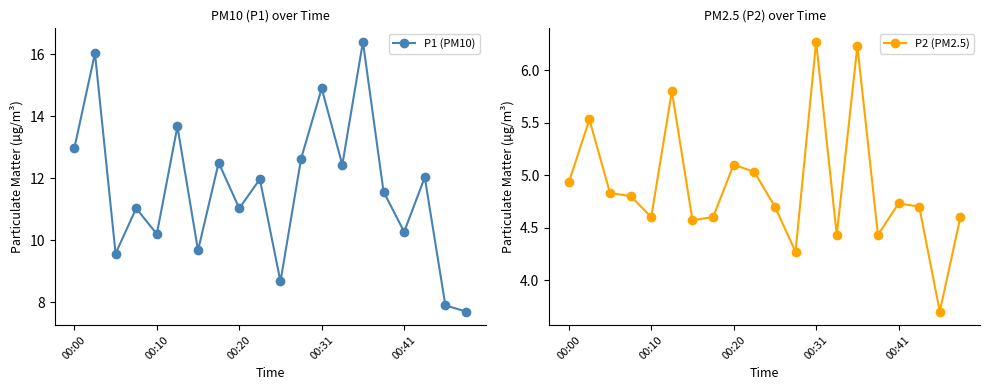

Which category has the lowest value in the P1 (PM10) series?

19